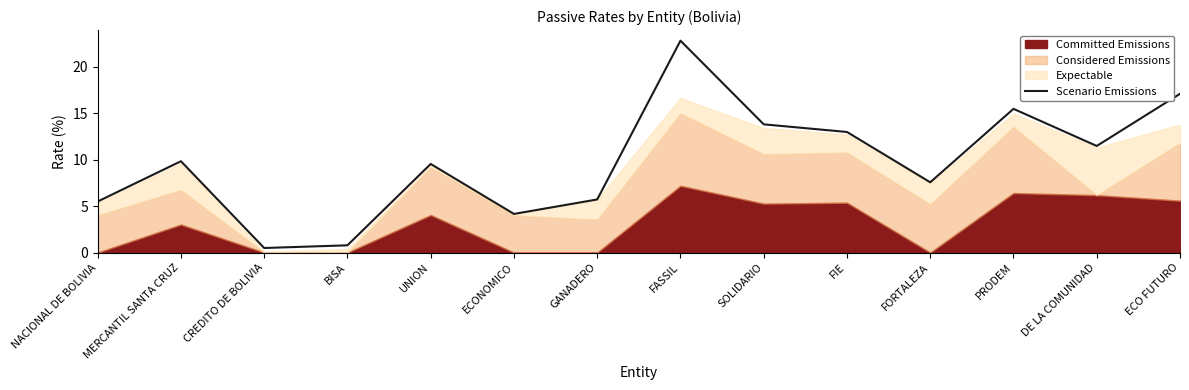

True or false: there are more than 0 points higher than both neighbors.

True